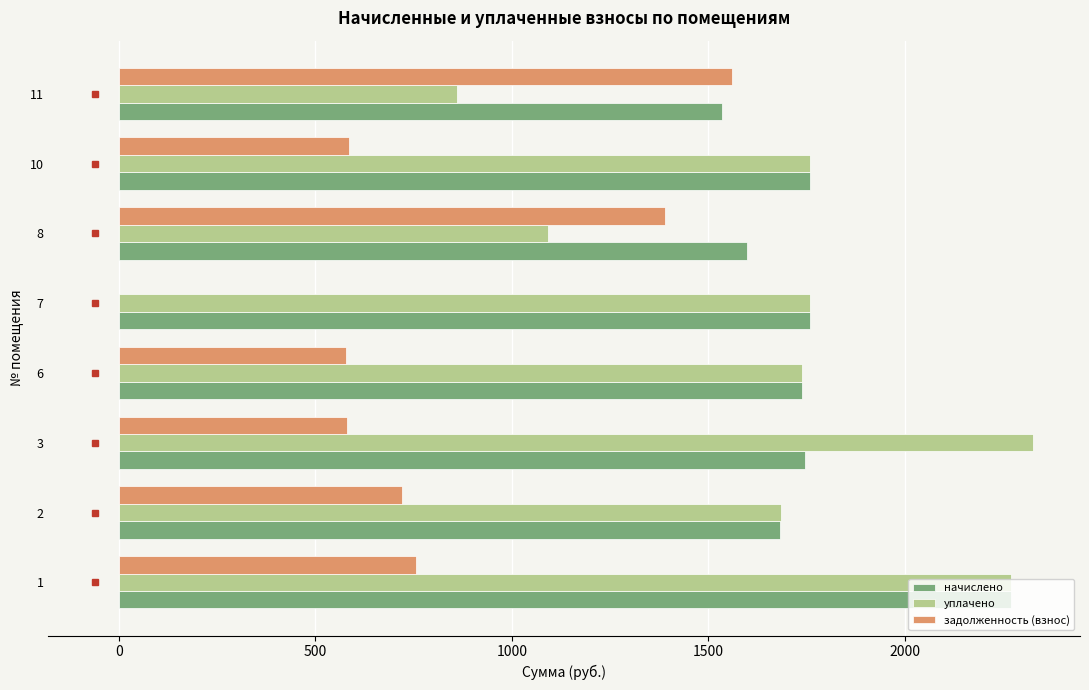

Is the value of уплачено at 8 greater than the value of начислено at 1?

No